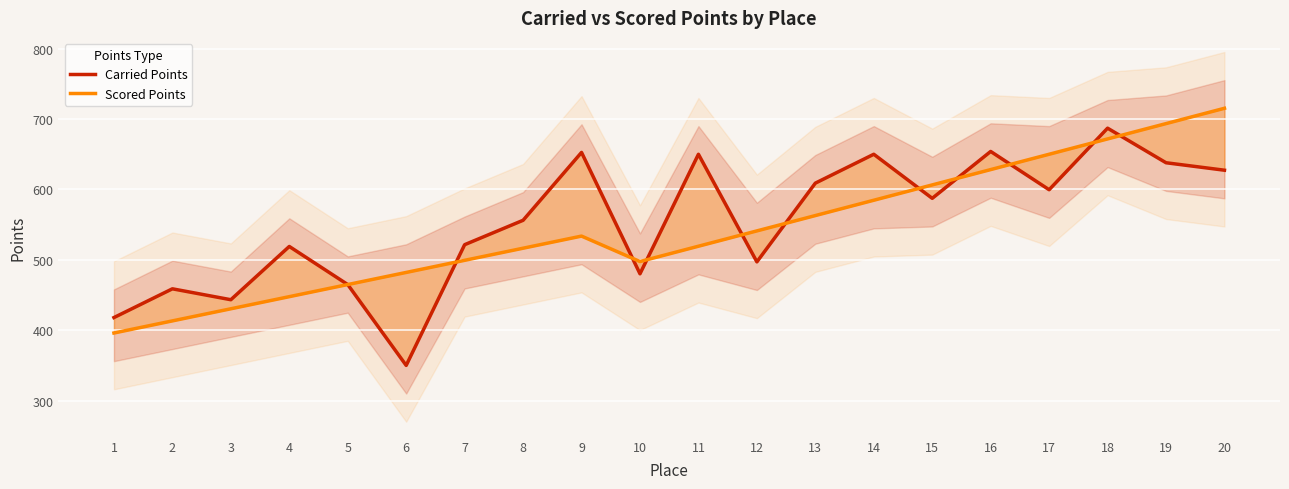

Which label corresponds to the largest value in the chart?

20